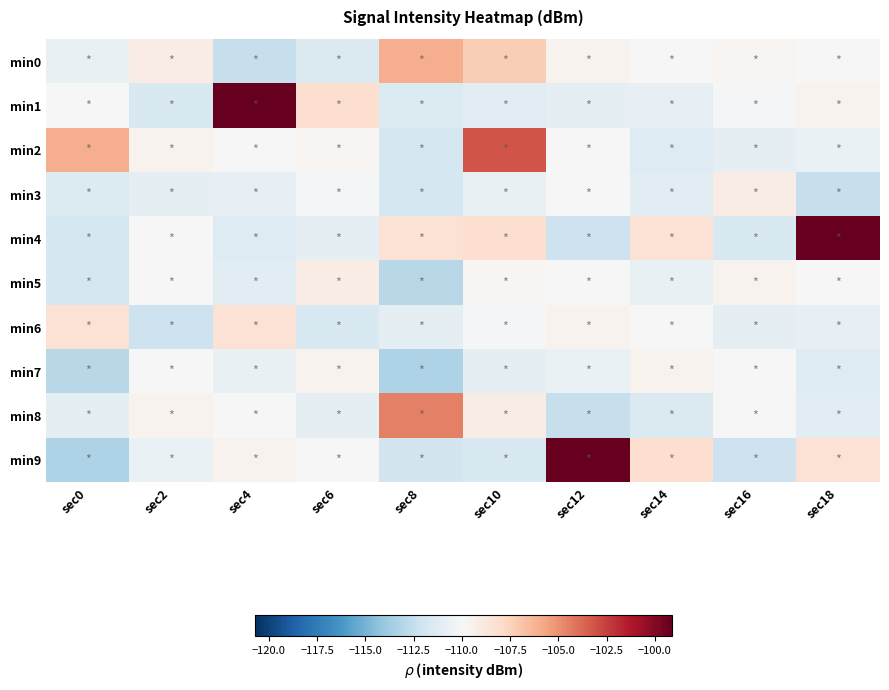

What is the spread (max minus min) of values at sec10?

8.4